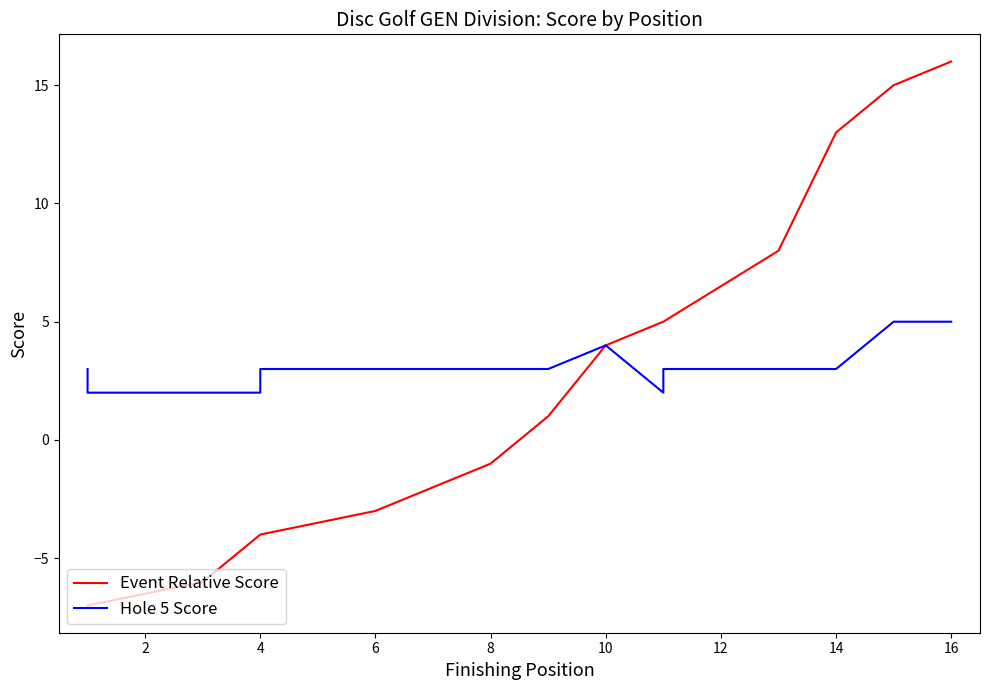

What is the minimum value for Hole 5 Score?

2